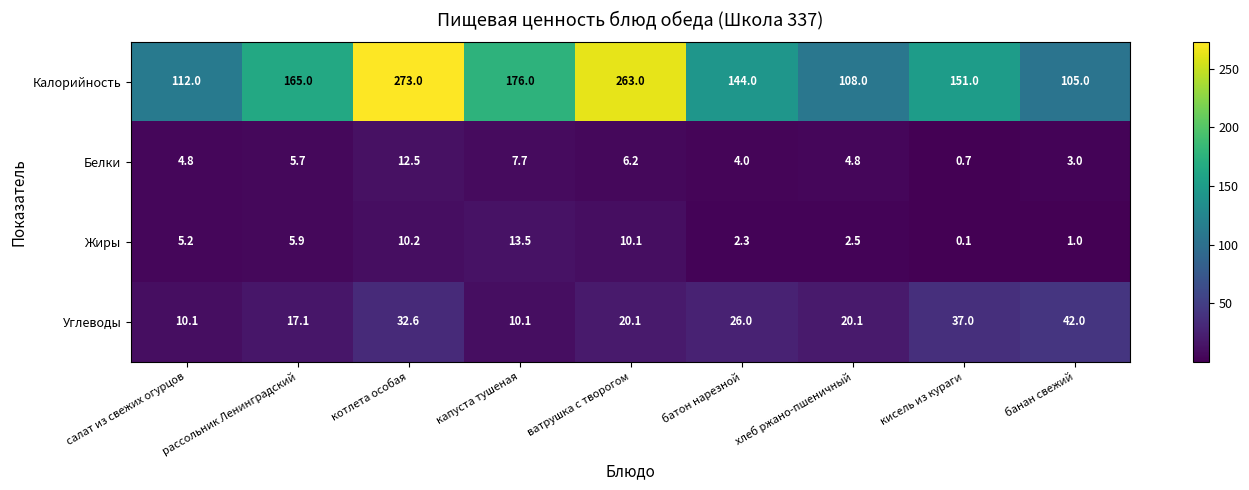

At which category is the sum across all series the highest?

котлета особая